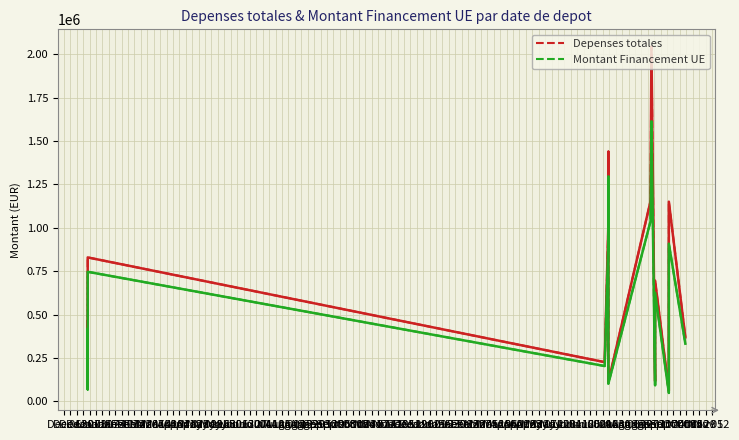

What is the greatest value displayed?

2044094.5